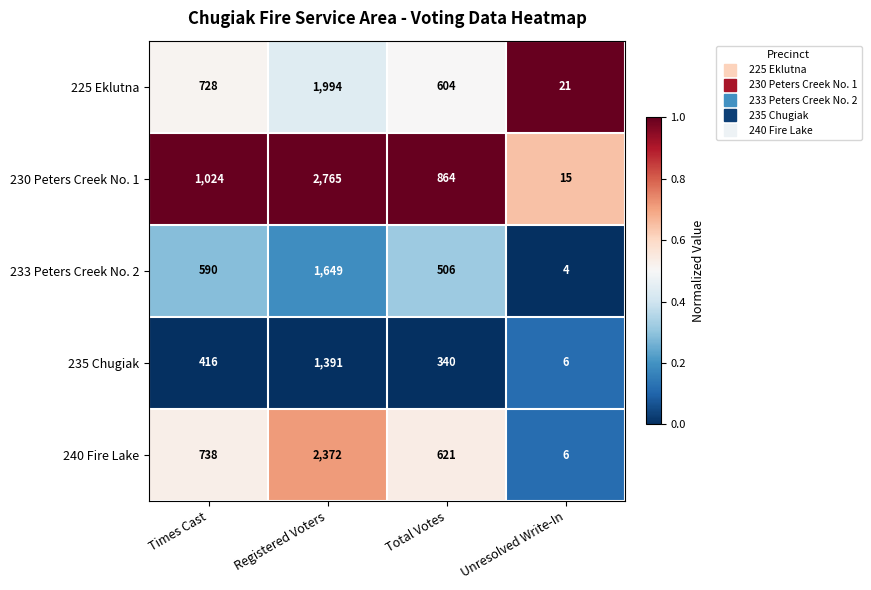

Rank the series at Times Cast from lowest to highest value.

235 Chugiak, 233 Peters Creek No. 2, 225 Eklutna, 240 Fire Lake, 230 Peters Creek No. 1